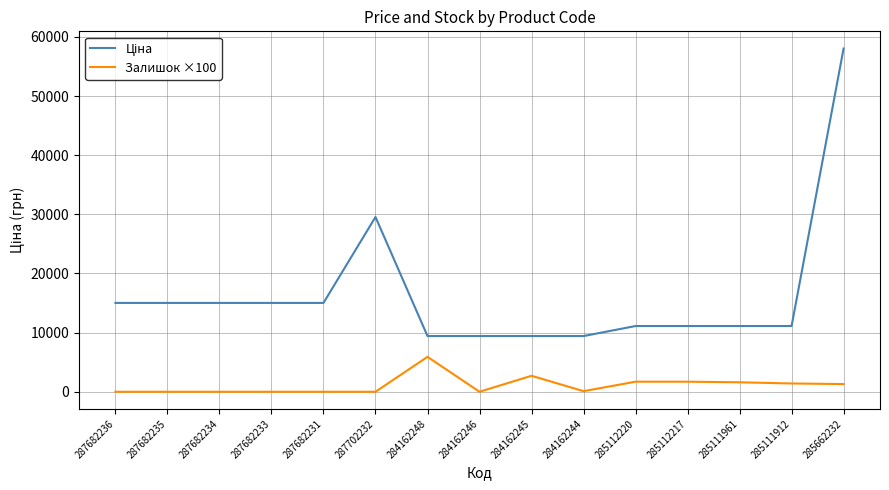

What is the spread (max minus min) of values at 284162246?

9416.9